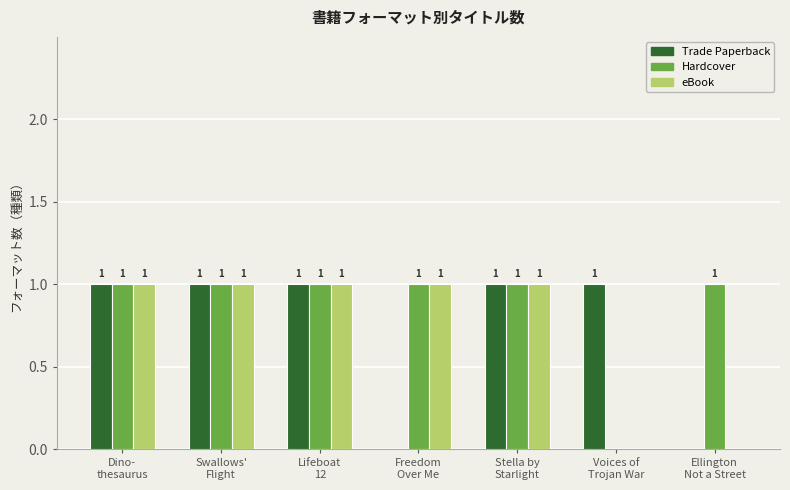

Which series has the largest total across all categories?

Hardcover